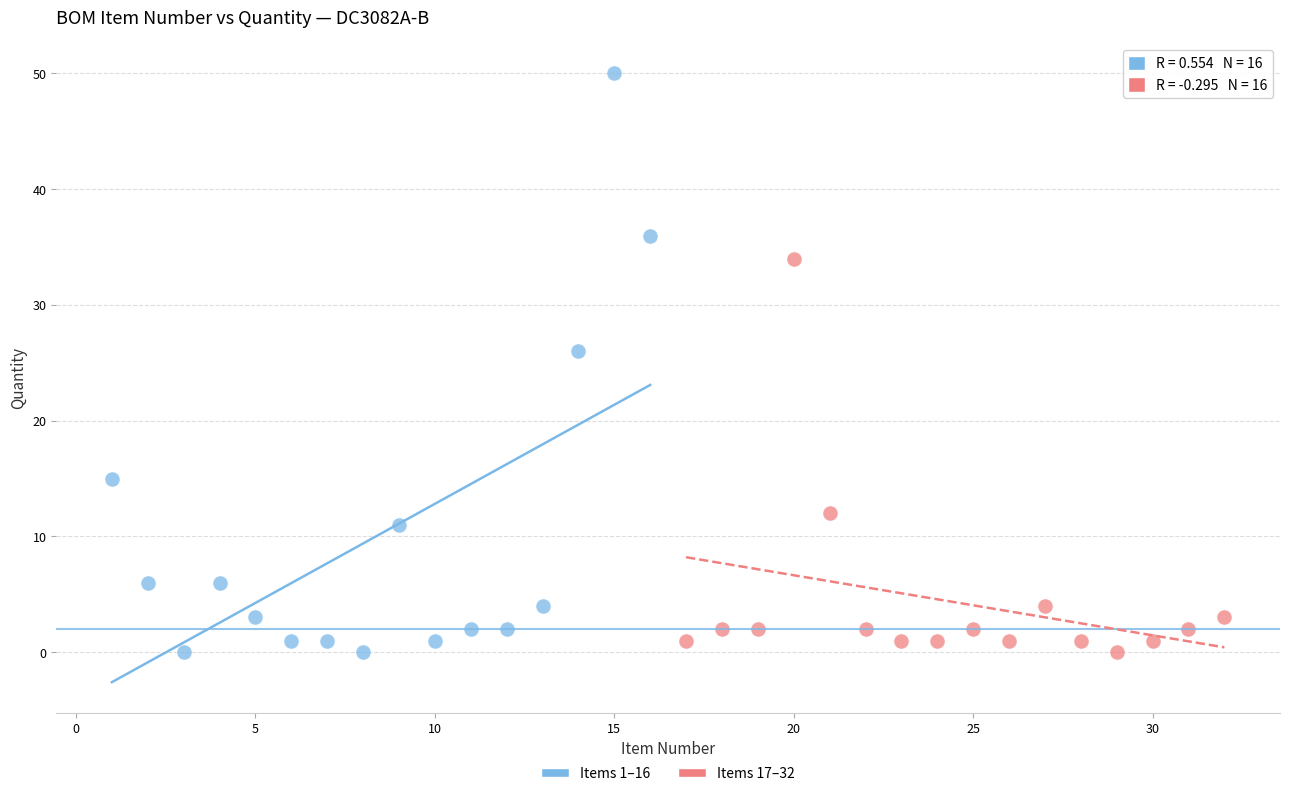

What are all the series names shown in the legend?

Items 1–16, Items 17–32